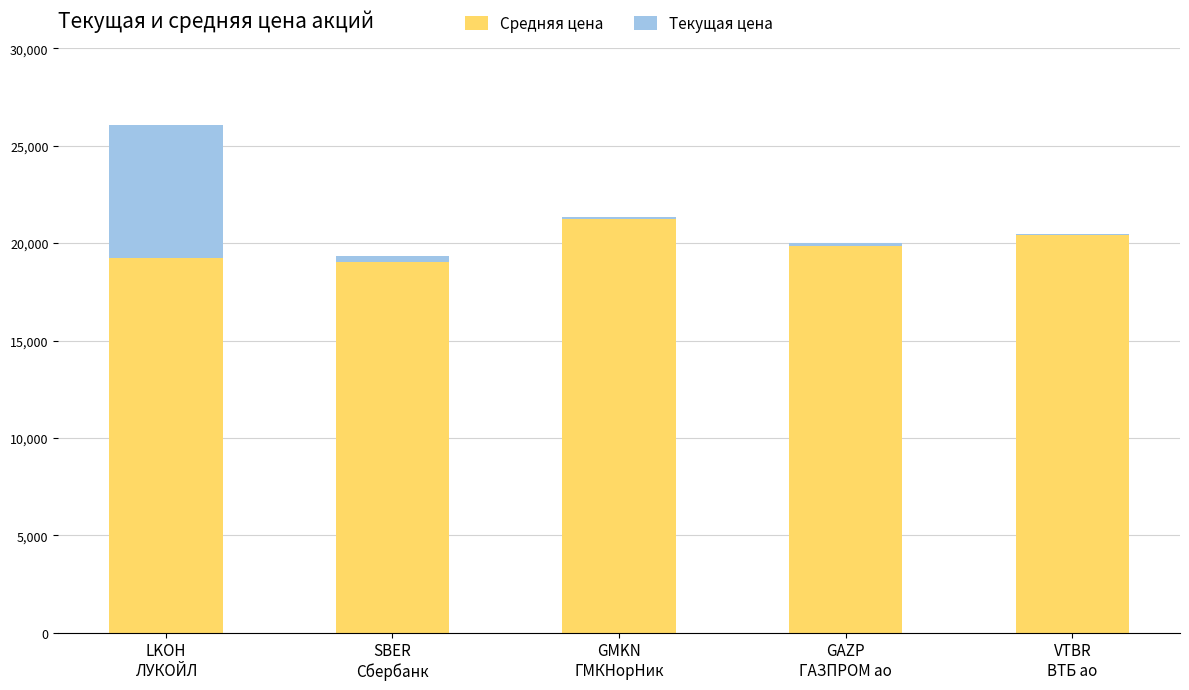

What is the average value of the Средняя цена series?

19961.9